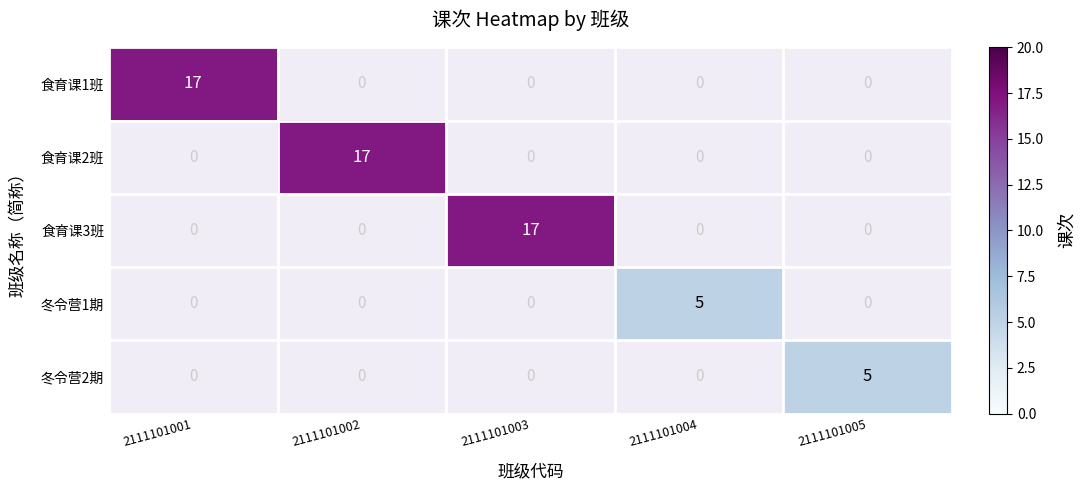

The 冬令营2期 series shows 5 at 2111101005. True or false?

True